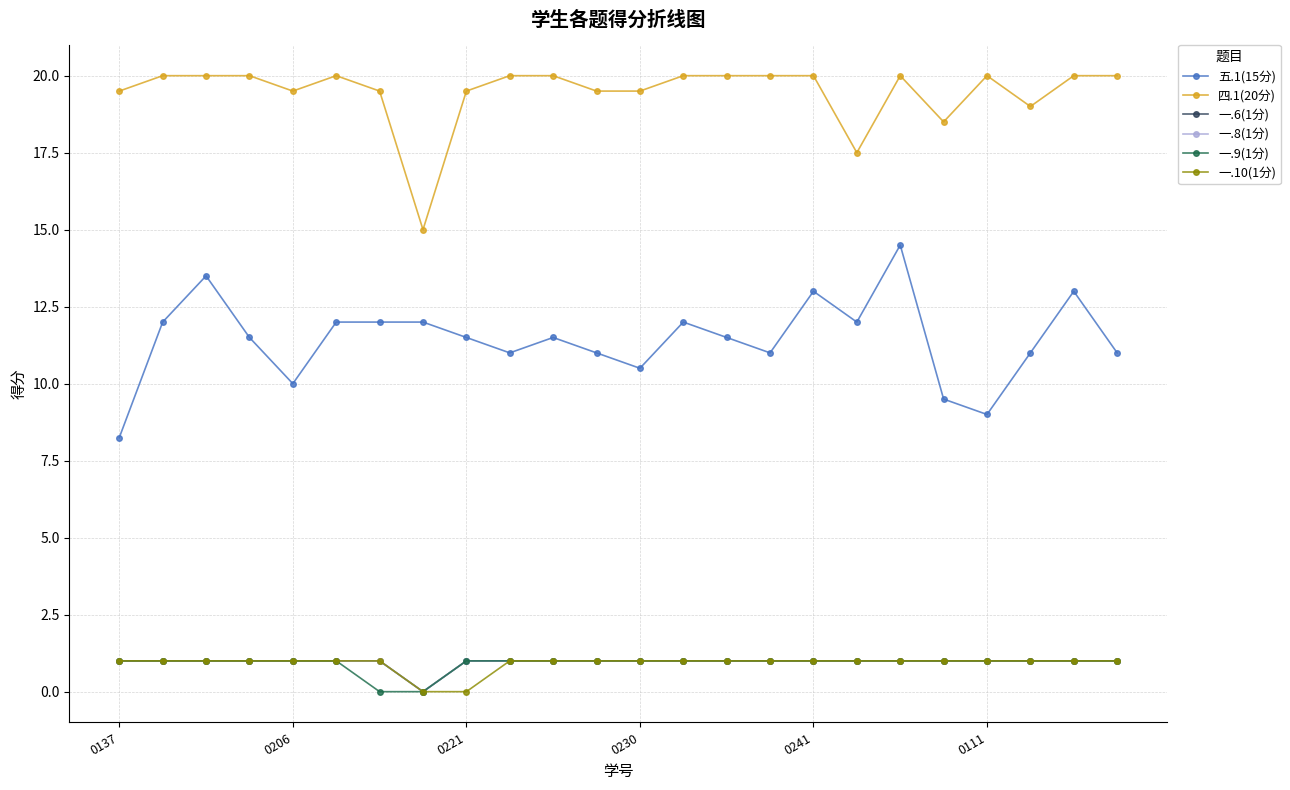

Is this an area chart (filled region under the line)?

No